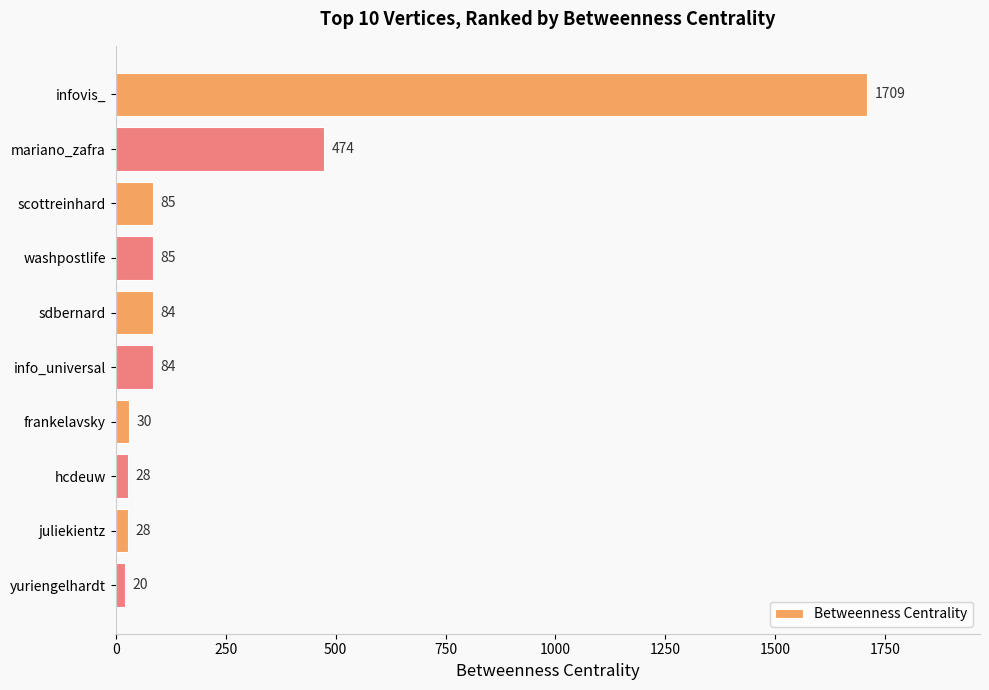

How many bars are there in total?

10